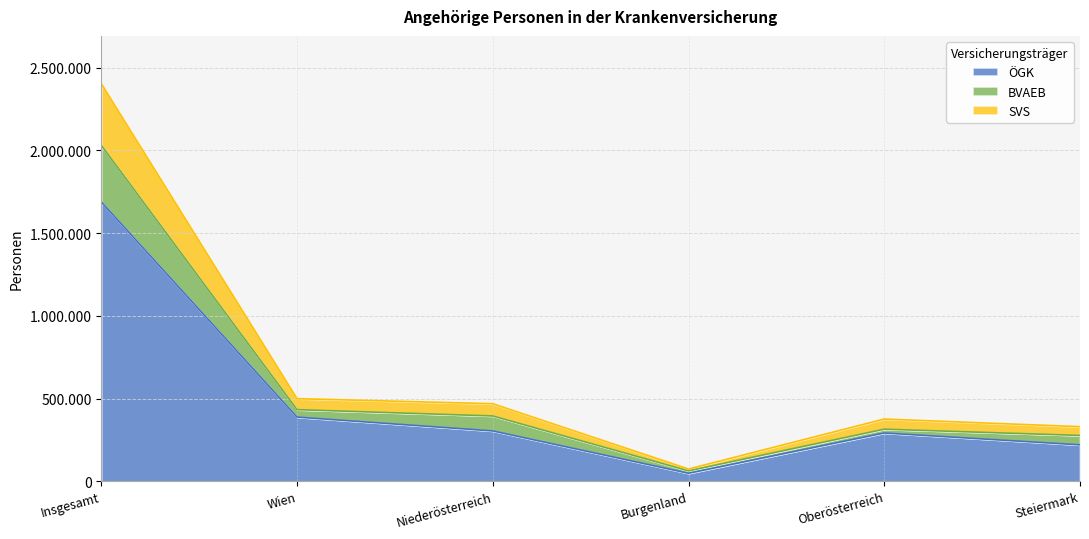

Does the chart have visible grid lines?

Yes